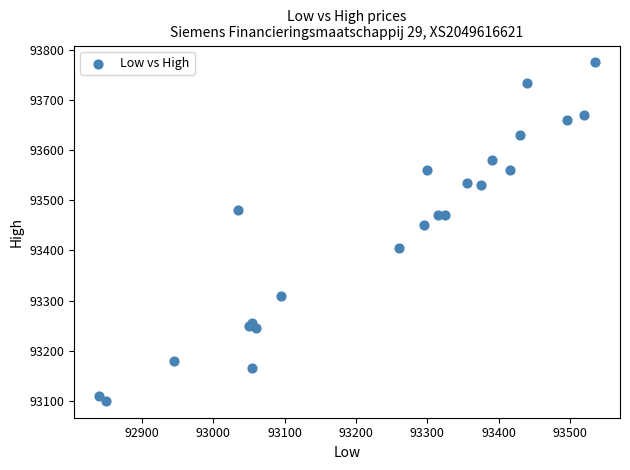

What Y value in the scatter plot is closest to 93437?

93450